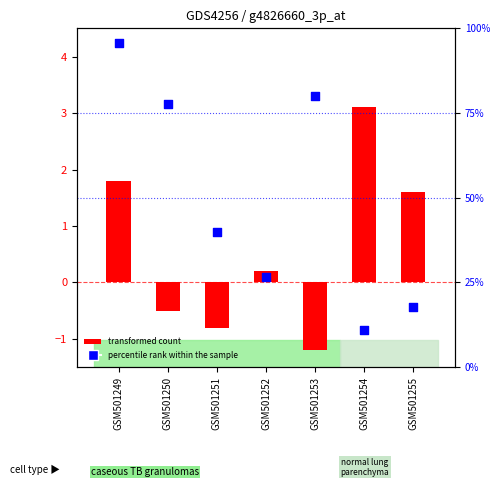

Approximately how many times larger is the value at GSM501253 compared to GSM501249?

0.8